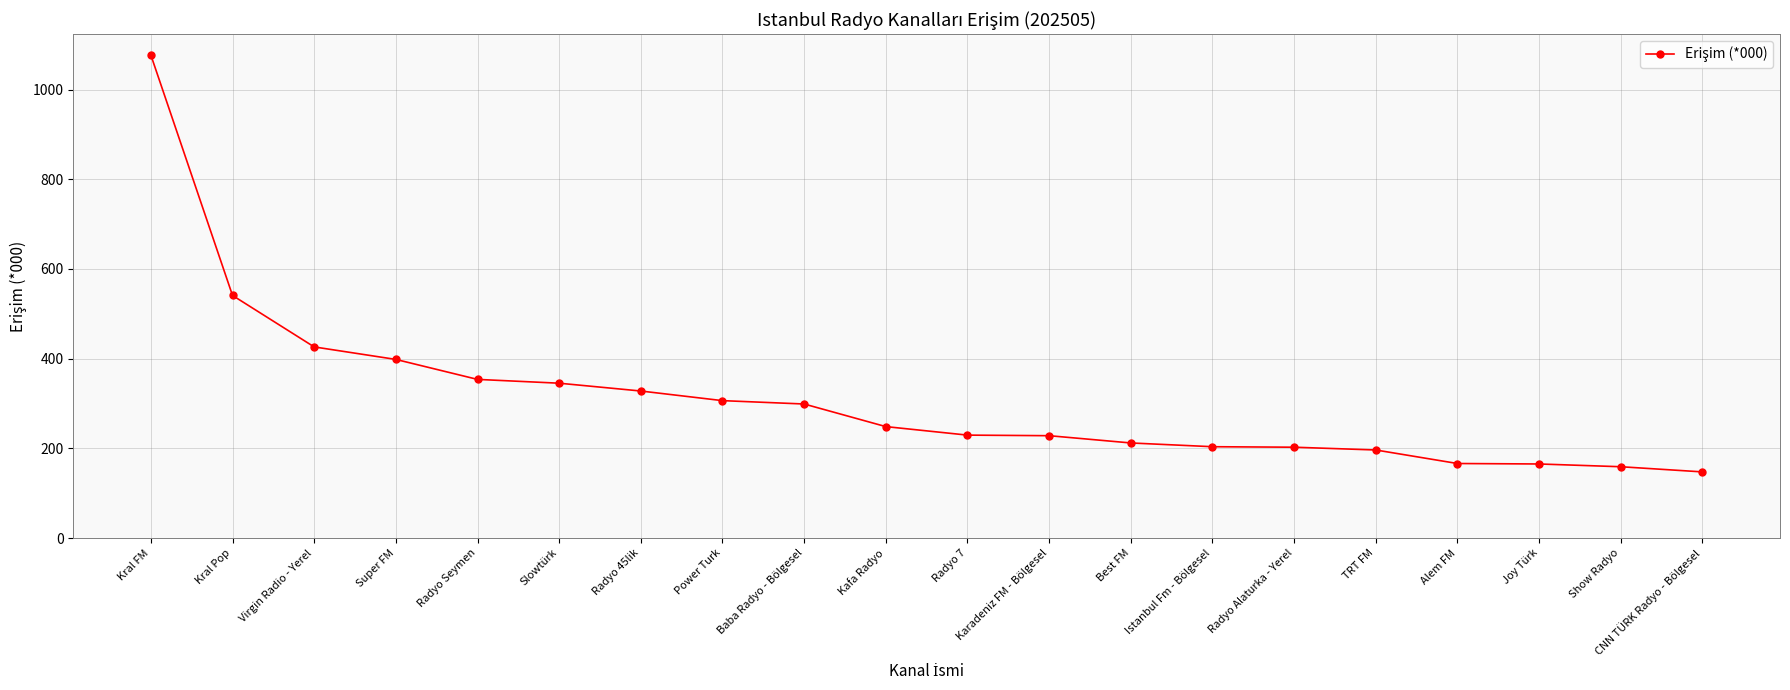

How many series are shown in this chart?

1